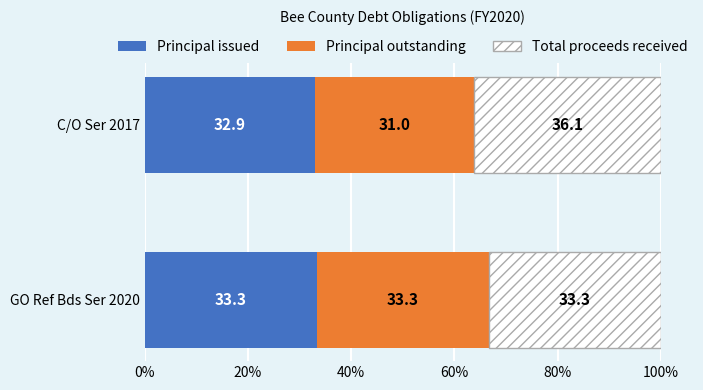

What are all the series names shown in the legend?

Principal issued, Principal outstanding, Total proceeds received